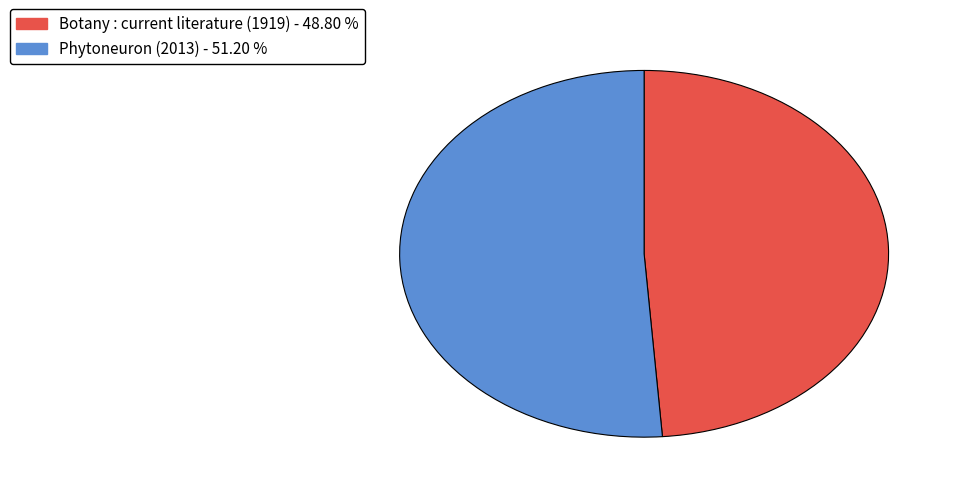

Which slice represents more than half of the pie?

Phytoneuron (2013)